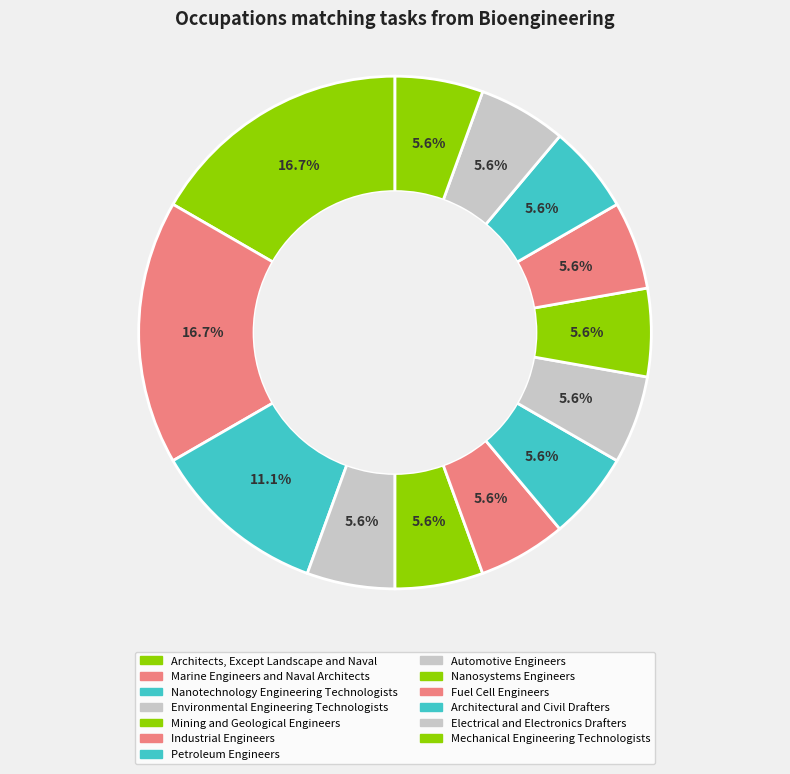

Rank the categories by value from highest to lowest.

Architects, Except Landscape and Naval, Marine Engineers and Naval Architects, Nanotechnology Engineering Technologists, Environmental Engineering Technologists, Mining and Geological Engineers, Industrial Engineers, Petroleum Engineers, Automotive Engineers, Nanosystems Engineers, Fuel Cell Engineers, Architectural and Civil Drafters, Electrical and Electronics Drafters, Mechanical Engineering Technologists